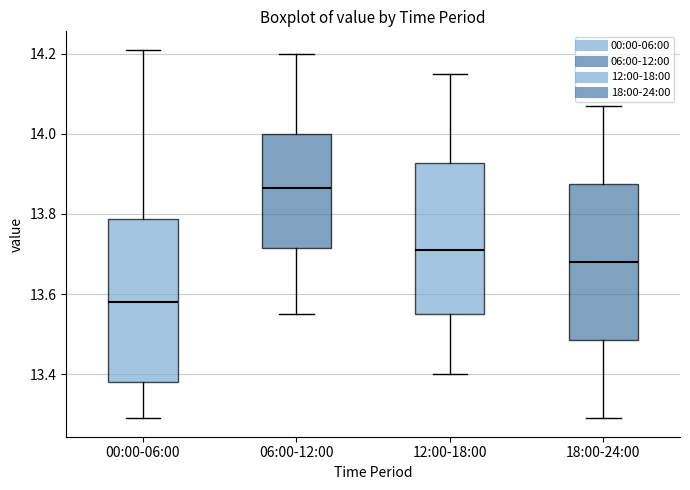

Reading left to right, read every box against the y-axis: the position of its median line, the range the box covers, and the ends of its whiskers. The values are not printed on the chart, so give them approximately, as read against the axis.

00:00-06:00: median 13.58, box 13.38 to 13.78, whiskers 13.30 to 14.22
06:00-12:00: median 13.86, box 13.72 to 14.00, whiskers 13.56 to 14.20
12:00-18:00: median 13.72, box 13.56 to 13.92, whiskers 13.40 to 14.16
18:00-24:00: median 13.68, box 13.48 to 13.88, whiskers 13.30 to 14.08